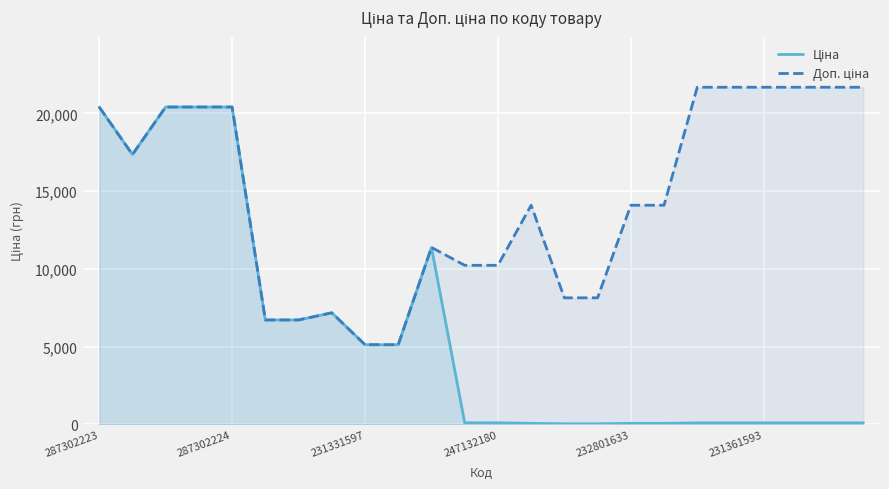

What is the maximum value shown in the chart?

21678.8